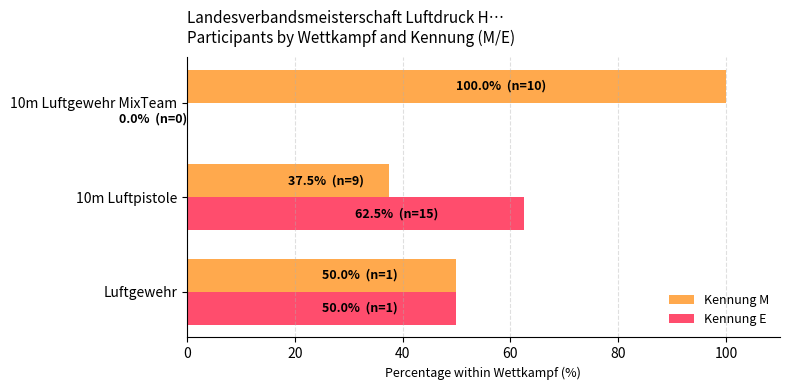

Read the Kennung M value at 10m Luftgewehr MixTeam.

100.0